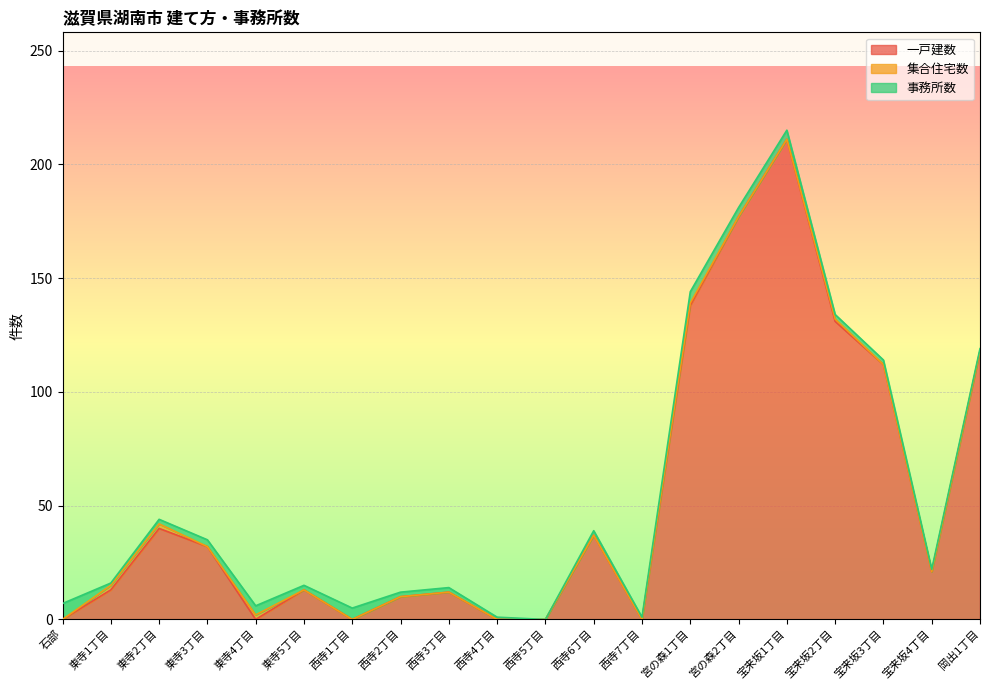

At which label does 事務所数 first exceed 2?

石部